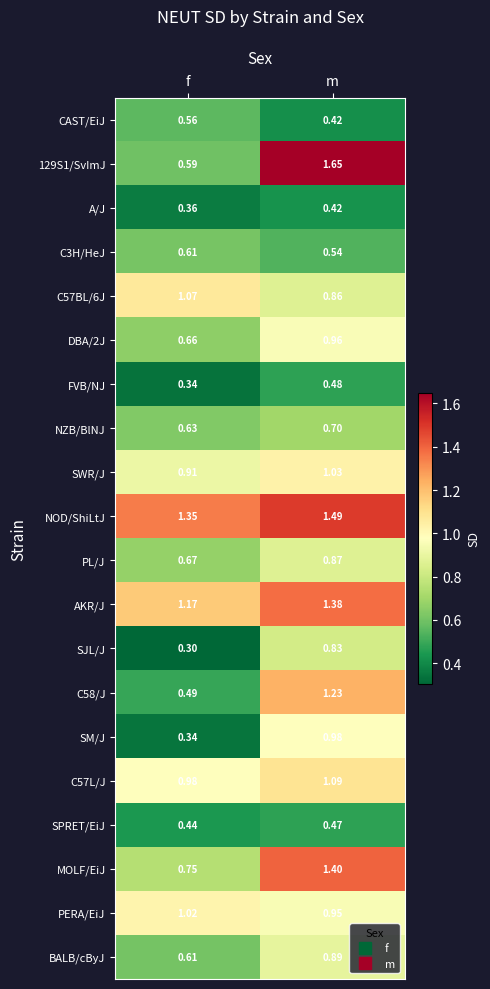

What is the minimum value shown in the chart?

0.3